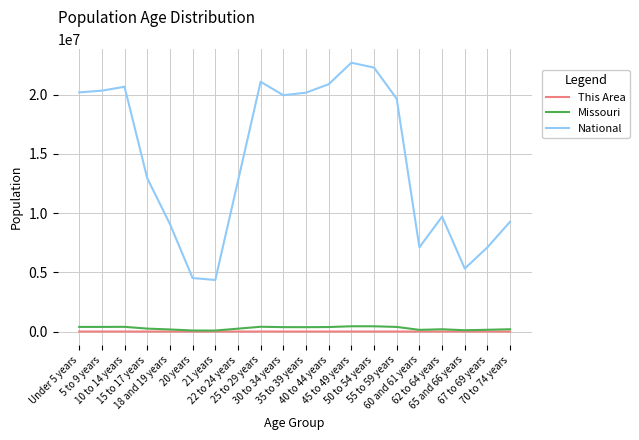

The value of National at 21 years is 932278. True or false?

False